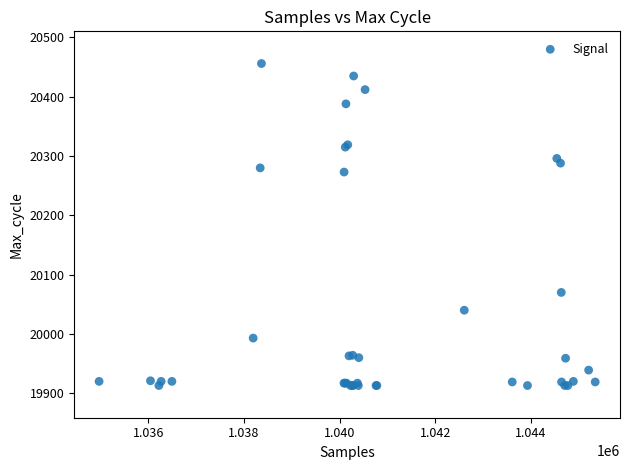

What Y value in the scatter plot is closest to 20184?

20273